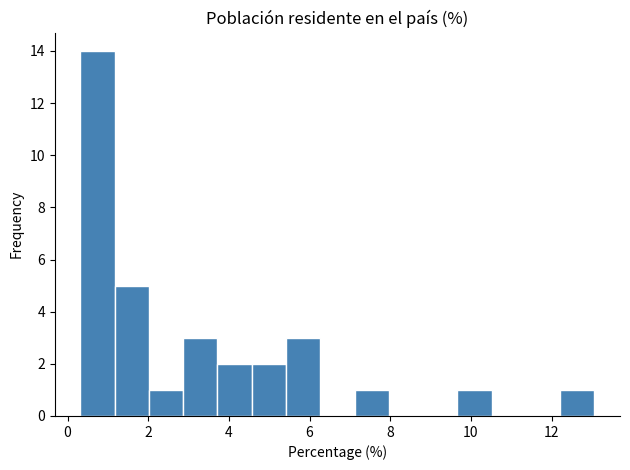

Reading left to right, list every bar in this chart as the range it spans on the x-axis followed by its height. Neither the bar edges nor the heights are printed on the chart, so give them approximately, as read against the axes.

0.4 to 1.2: 14
1.2 to 2.0: 5
2.0 to 2.8: 1
2.8 to 3.8: 3
3.8 to 4.6: 2
4.6 to 5.4: 2
5.4 to 6.2: 3
6.2 to 7.2: 0
7.2 to 8.0: 1
8.0 to 8.8: 0
8.8 to 9.6: 0
9.6 to 10.6: 1
10.6 to 11.4: 0
11.4 to 12.2: 0
12.2 to 13.0: 1